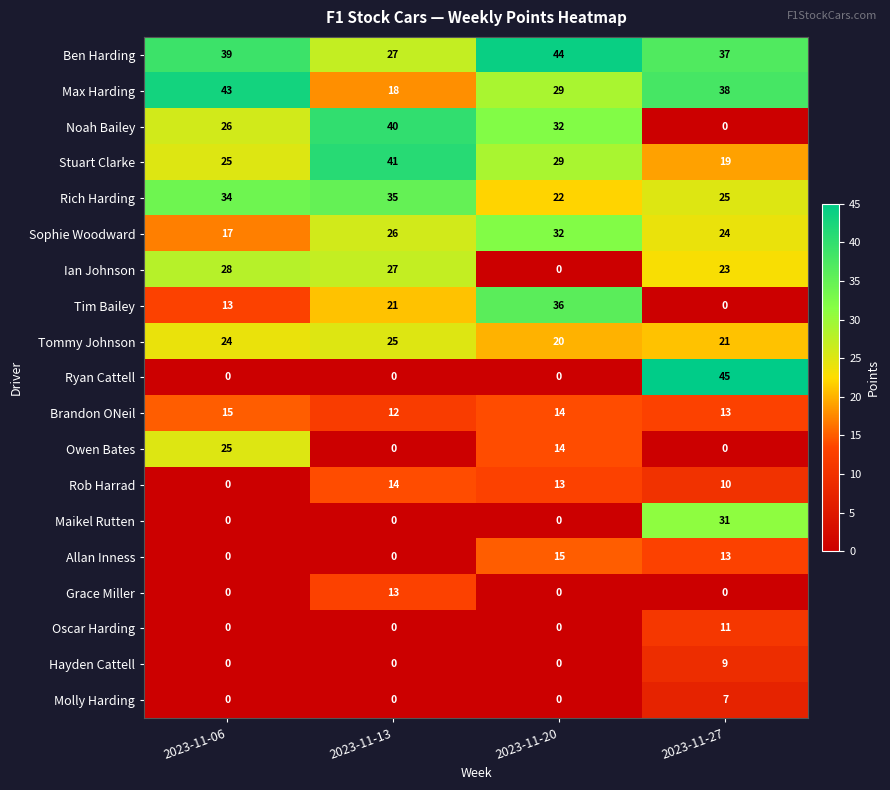

The Brandon ONeil series shows 14 at 2023-11-20. True or false?

True